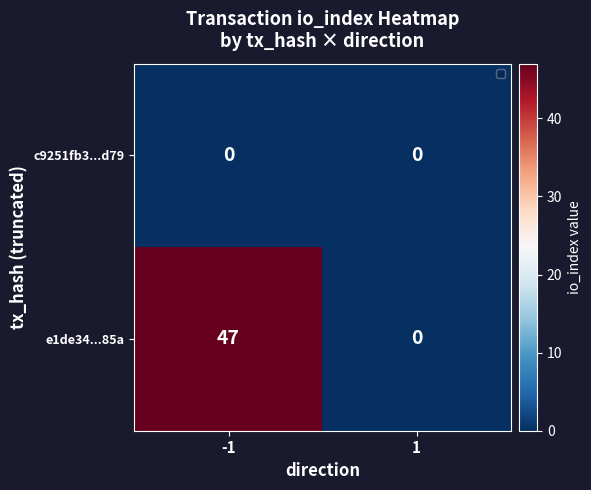

At how many categories does at least one series exceed 10?

1